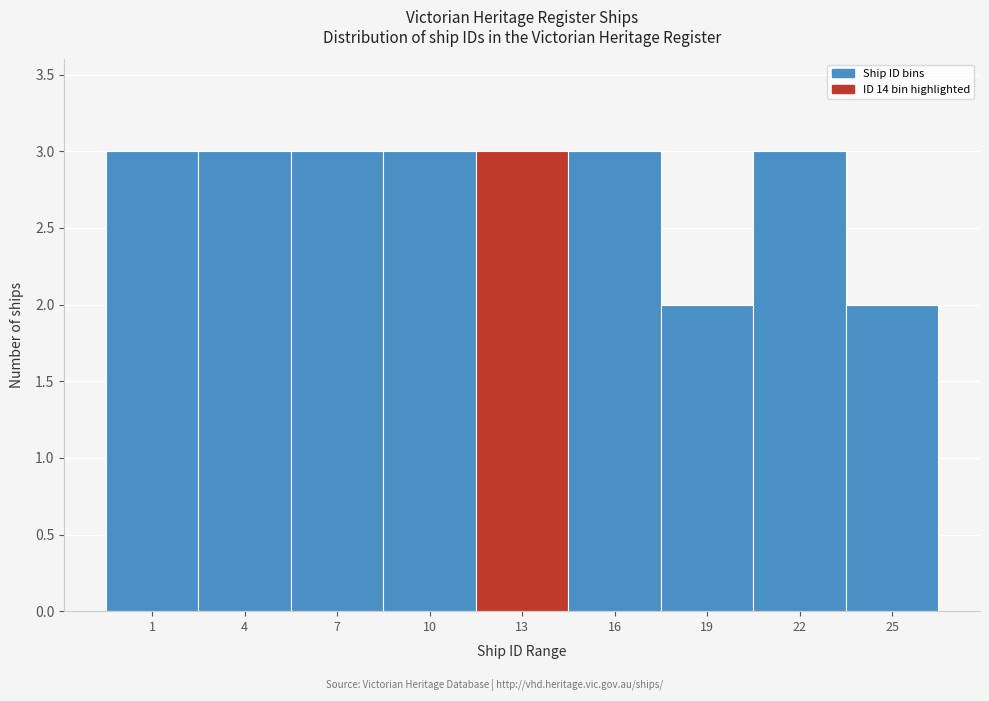

Reading left to right, extract all data points from this chart.

3	3	3	3	3	3	2	3	2